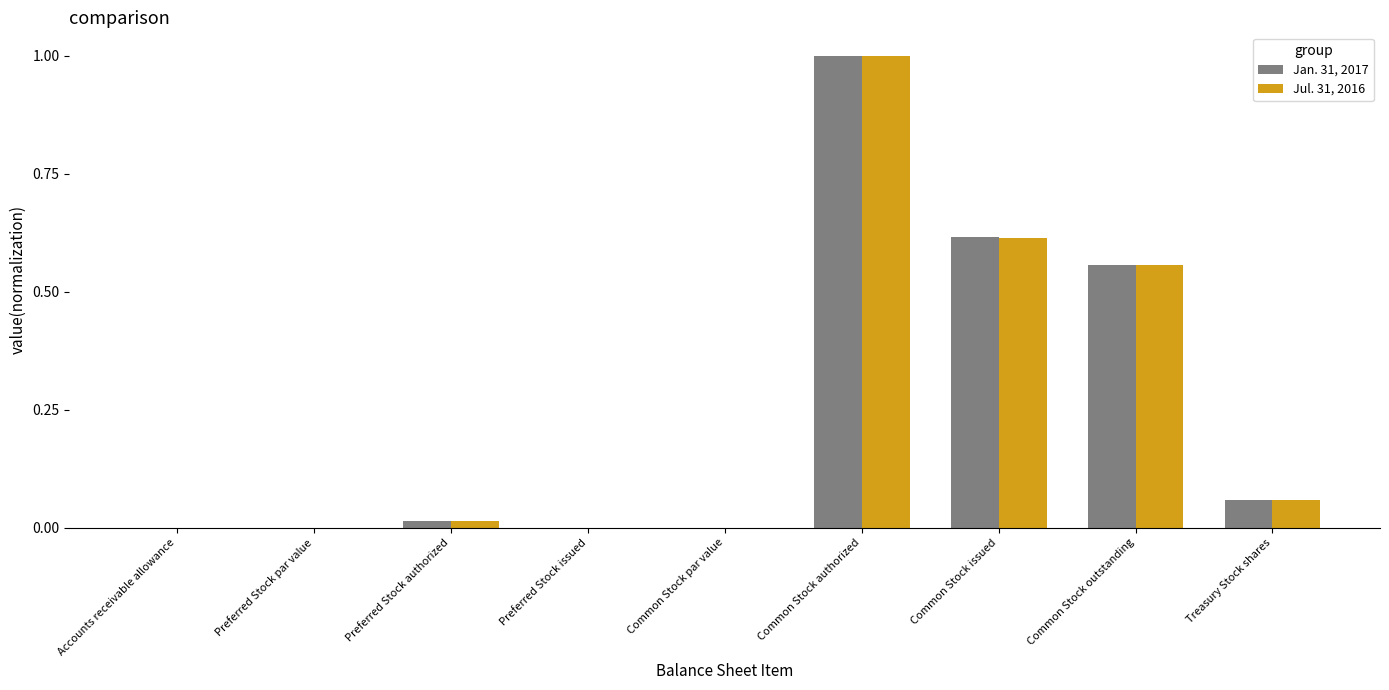

How many series are shown in this chart?

2